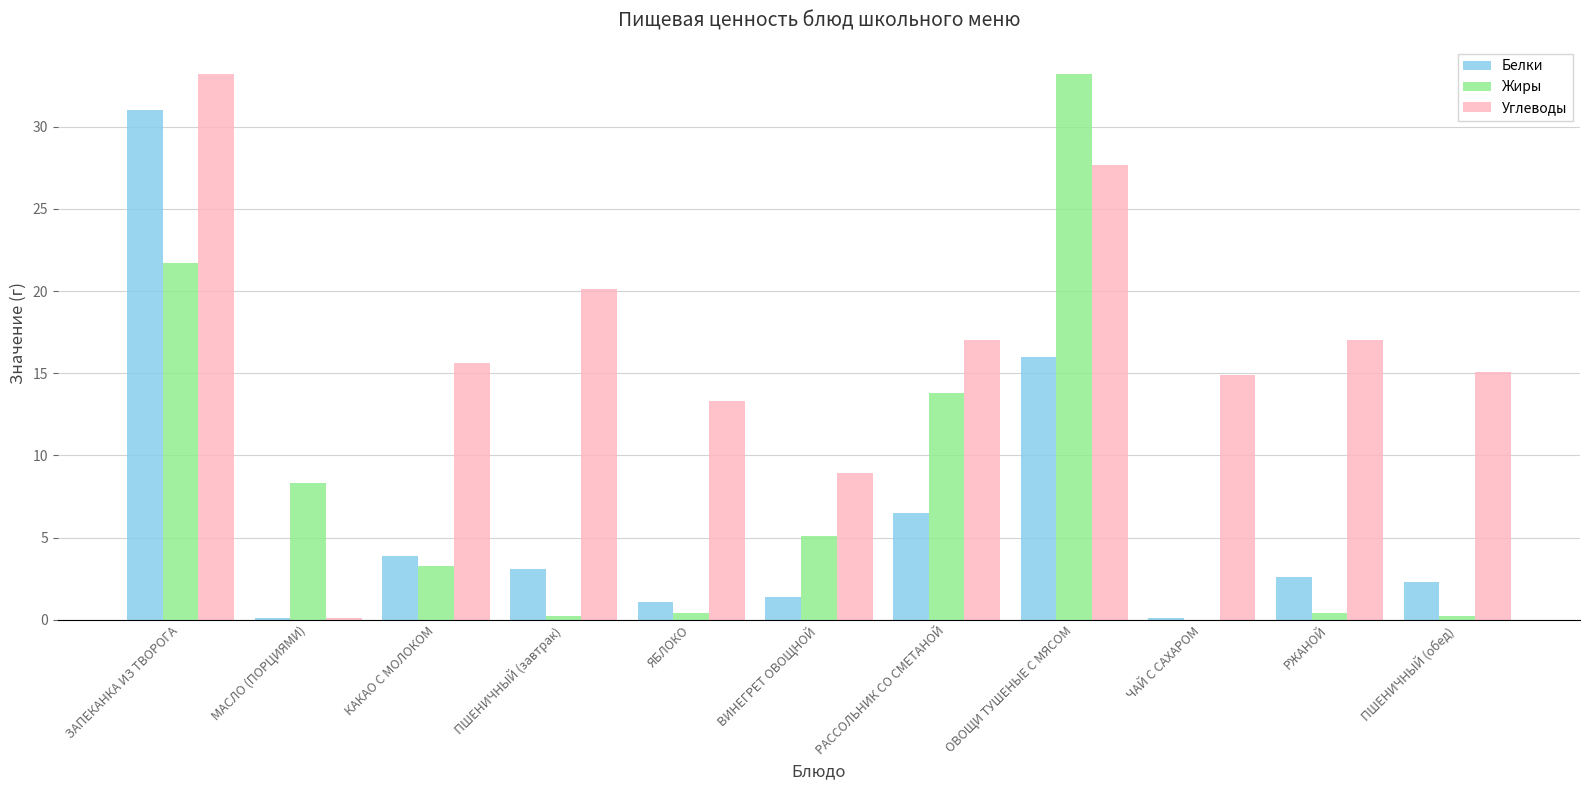

The Жиры series shows 3.5 at ВИНЕГРЕТ ОВОЩНОЙ. True or false?

False